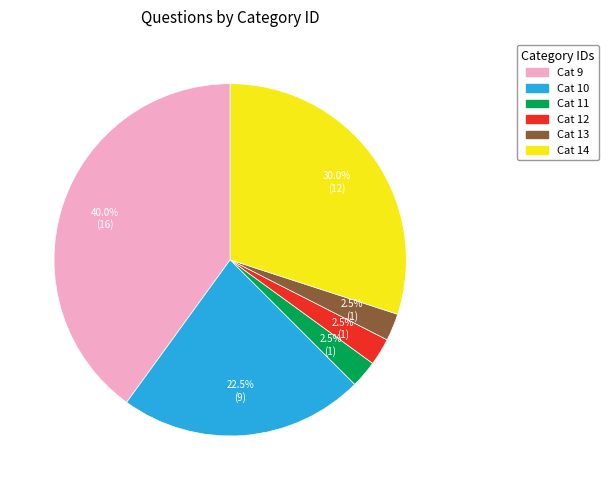

Does any single category account for the majority?

No